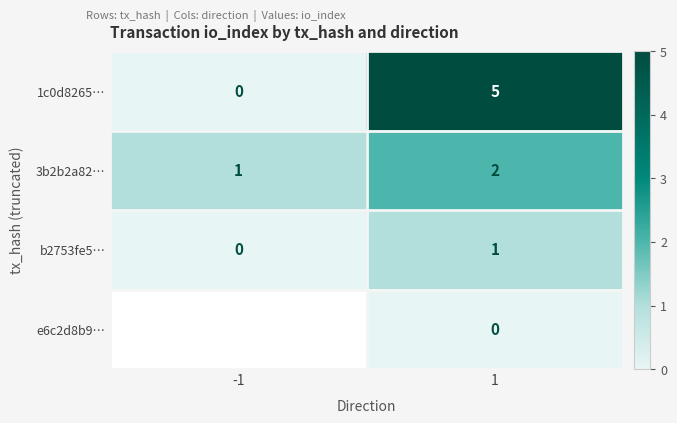

Is it true that b2753fe5… equals 2 at 1?

False